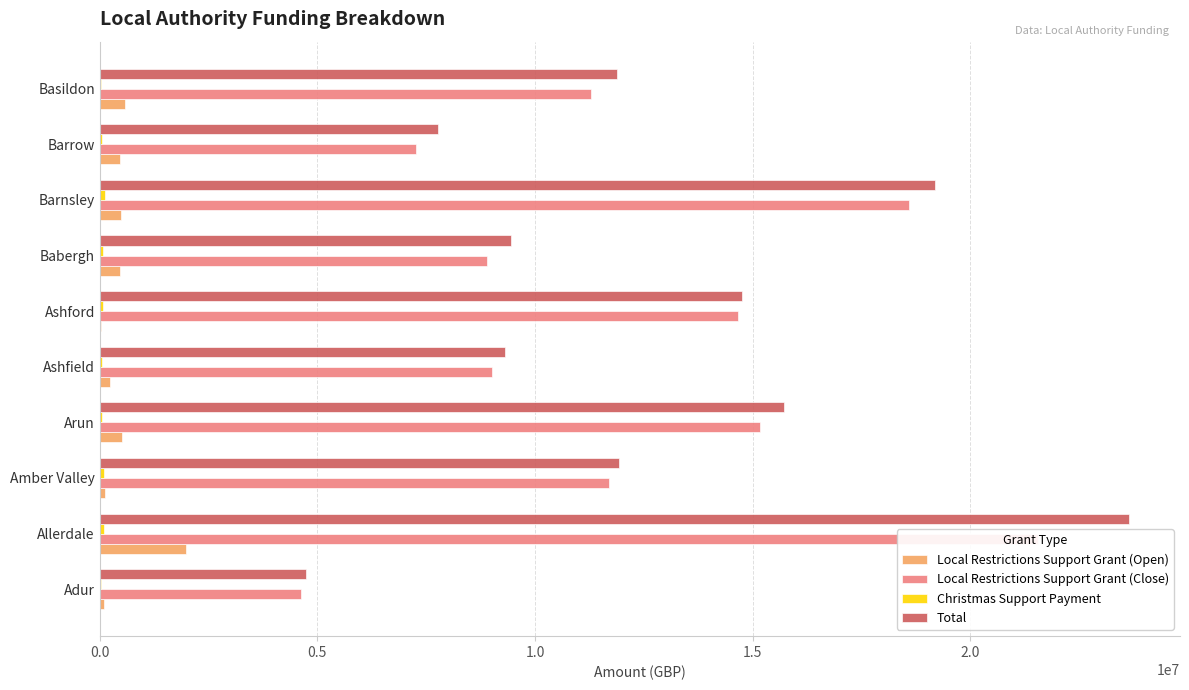

Reading left to right, transcribe all the data shown in this chart.

Local Restrictions Support Grant (Open): 102416.4	1987406.2	121827.2	506840.4	239496.9	34010.3	472509.0	490370.9	474117.2	573898.8
Local Restrictions Support Grant (Close): 4619563.6	21556677.8	11707407.2	15164600.8	9012128.4	14665666.5	8897153.0	18582664.5	7254608.6	11288416.6
Christmas Support Payment: 25600.0	89600.0	96000.0	51200.0	51200.0	64000.0	70400.0	115200.0	44800.0	25600.0
Total: 4747580.0	23633684.0	11925234.5	15722641.2	9302825.3	14763676.7	9440062.0	19188235.3	7773525.8	11887915.3